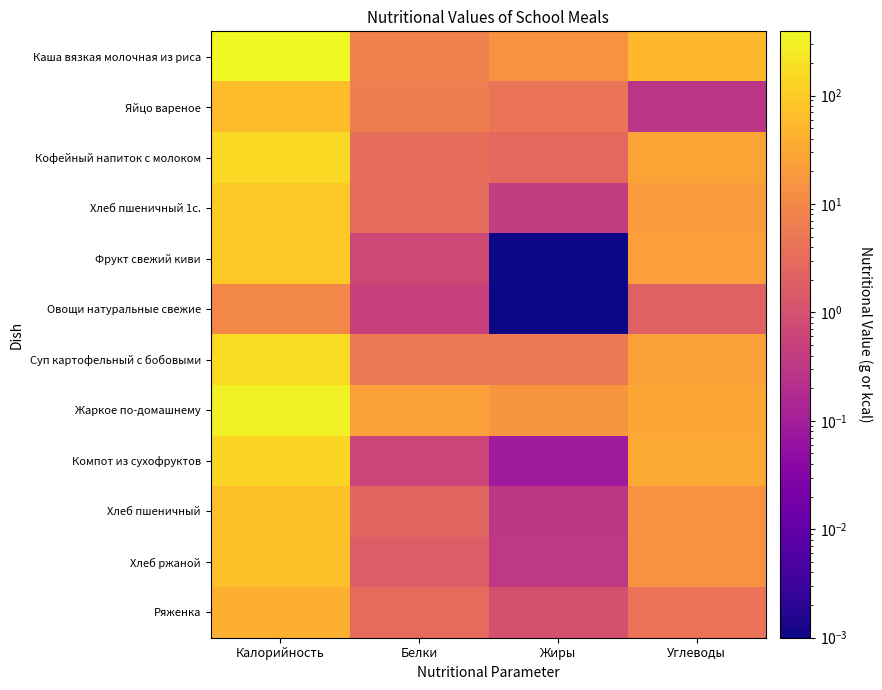

At which category is the sum across all series the highest?

Калорийность